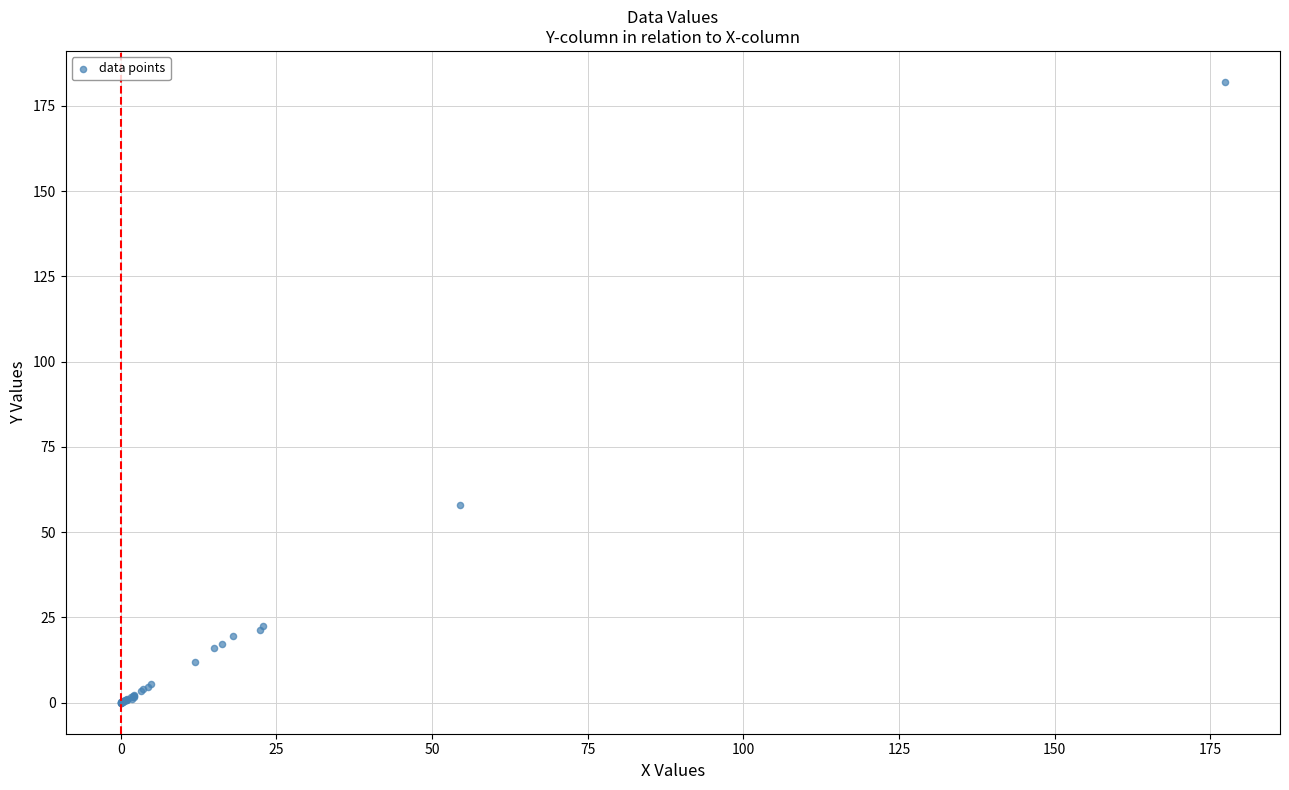

What Y value in the scatter plot is closest to 91?

57.9